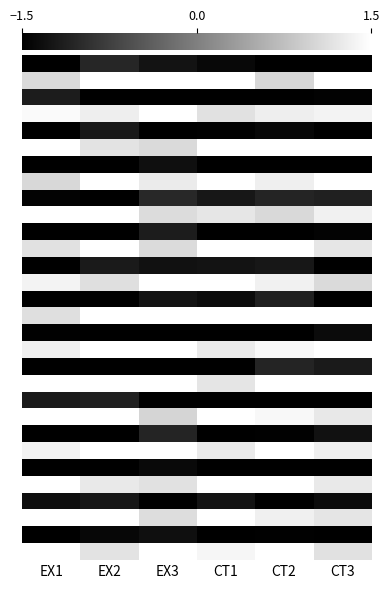

What is the total value across all series at CT1?

-0.6